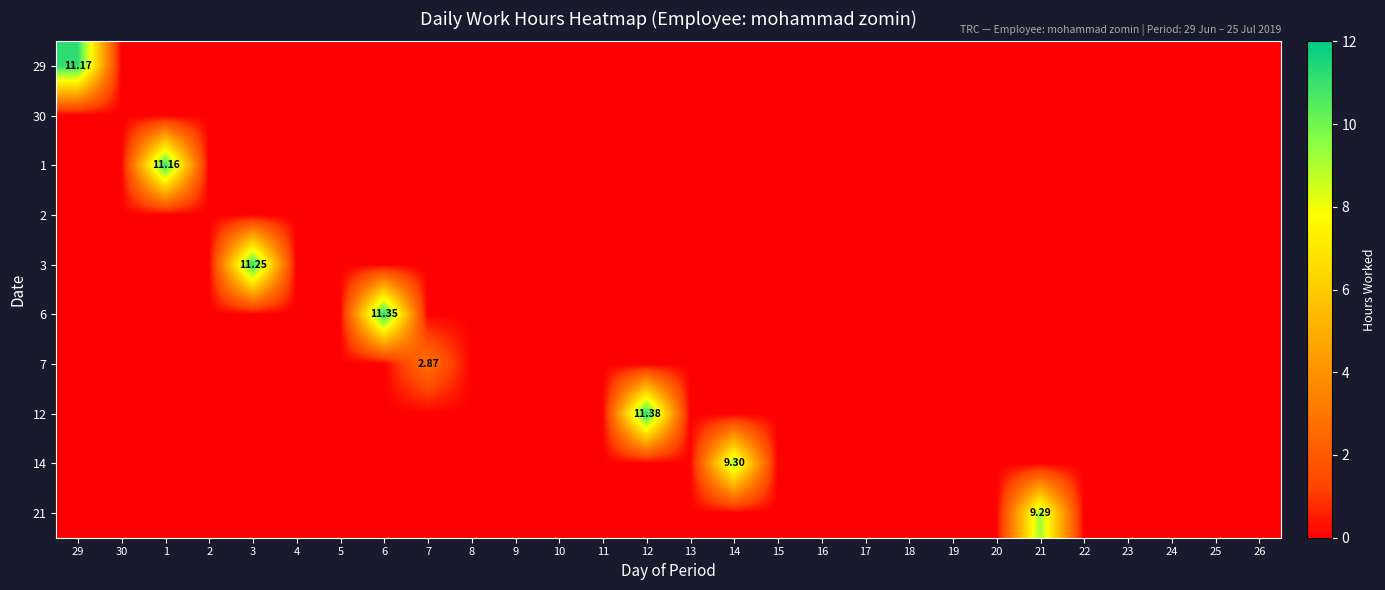

Is it true that 21 equals -4.4 at 7?

False